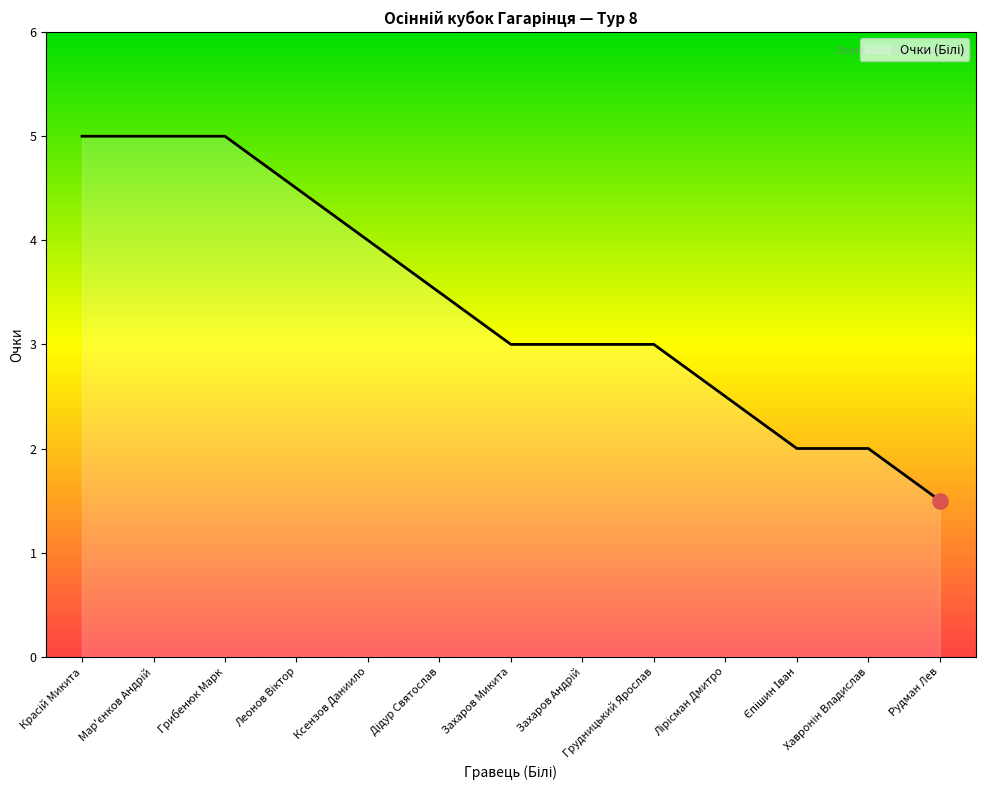

What is the greatest value displayed?

5.0